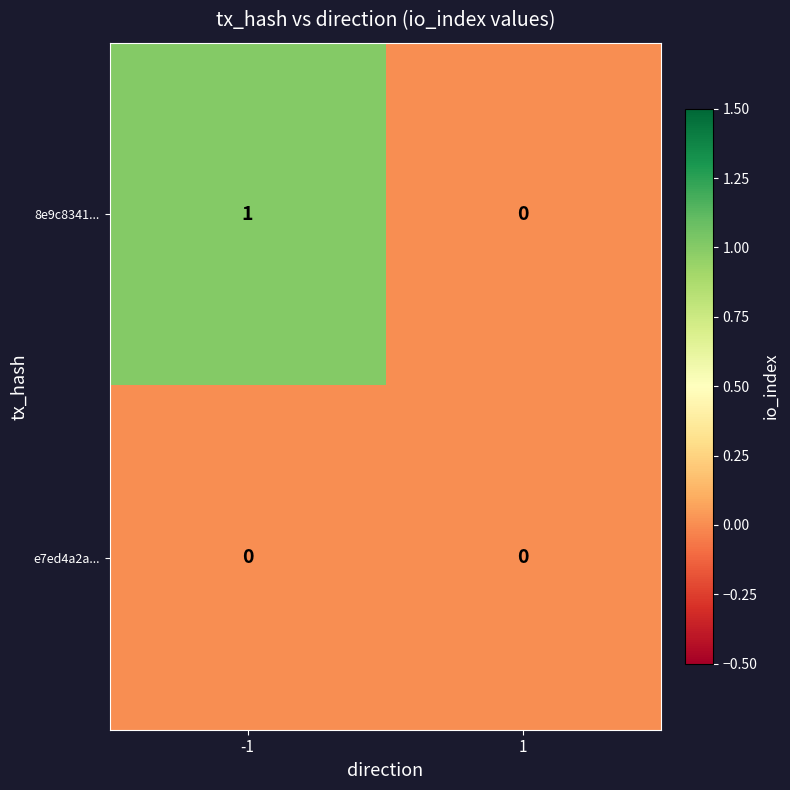

Which series has the widest spread of values?

8e9c8341...